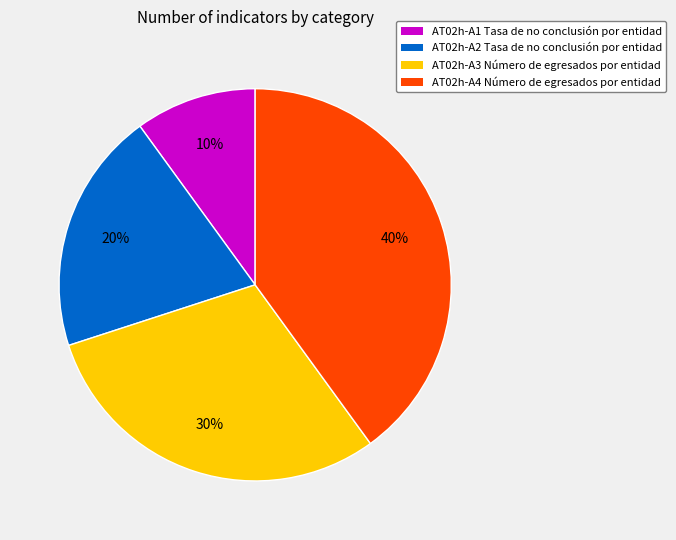

Is the sum of AT02h-A4 Número de egresados por entidad and AT02h-A3 Número de egresados por entidad greater than half?

Yes